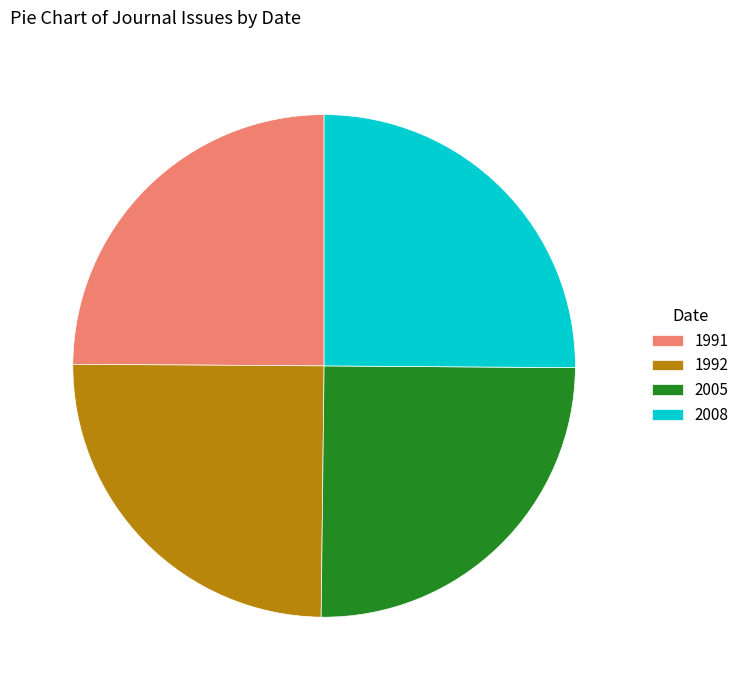

Approximately how many times larger is the value at 2005 compared to 2008?

1.0